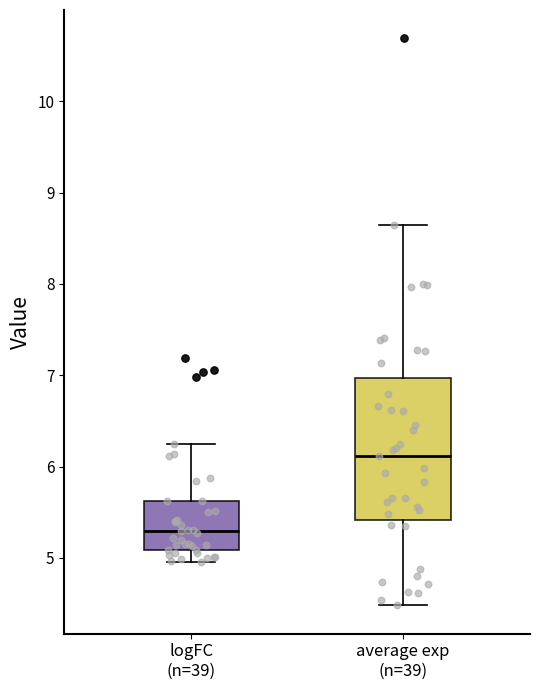

Comparing the boxes themselves (not the whiskers), which one is the tallest?

average exp (n=39)